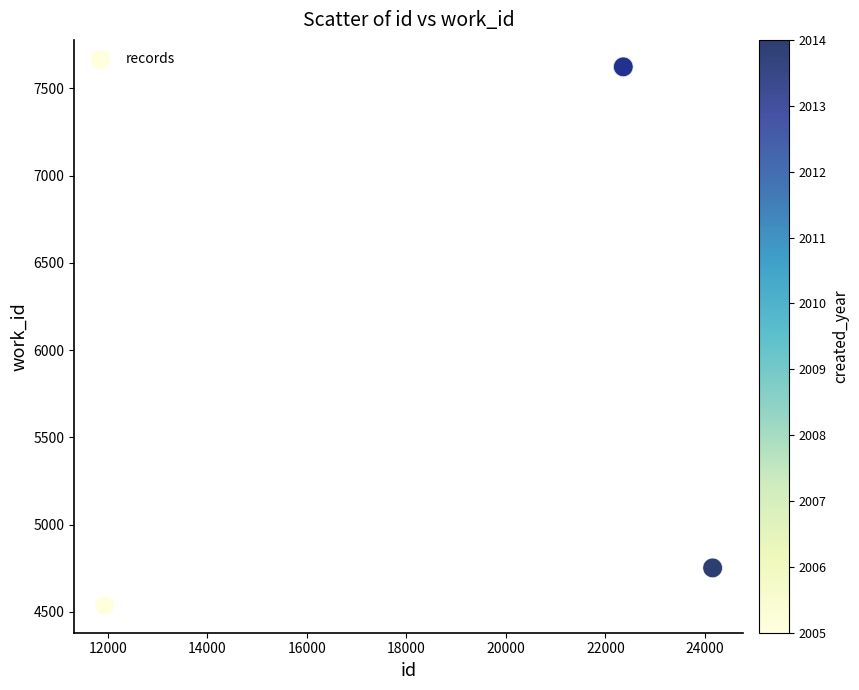

What Y value in the scatter plot is closest to 6079?

4752